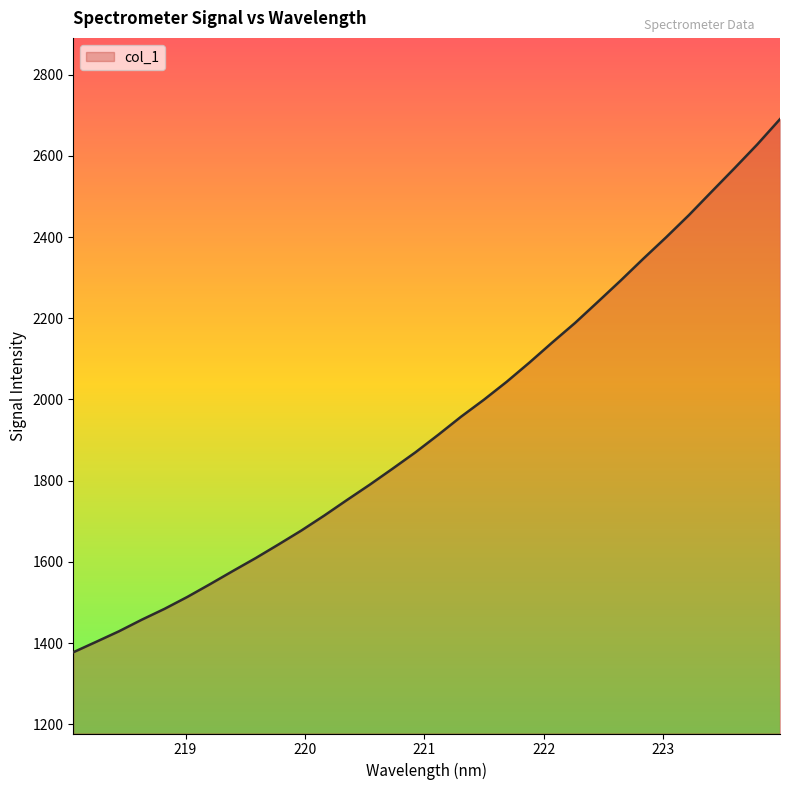

What is the greatest value displayed?

2690.3